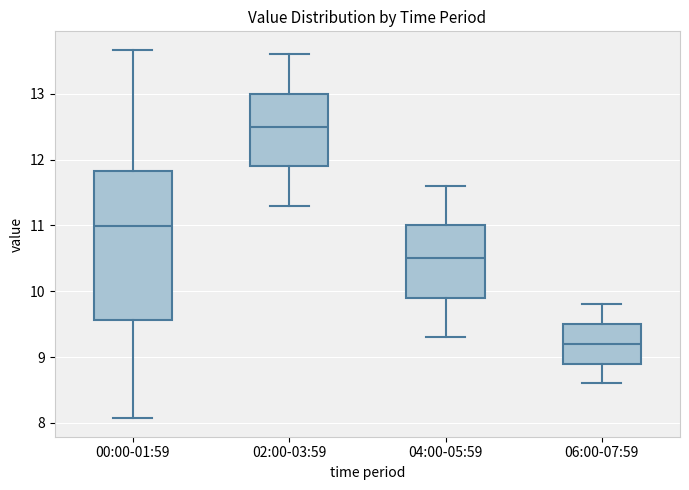

Which box has the highest median line?

02:00-03:59